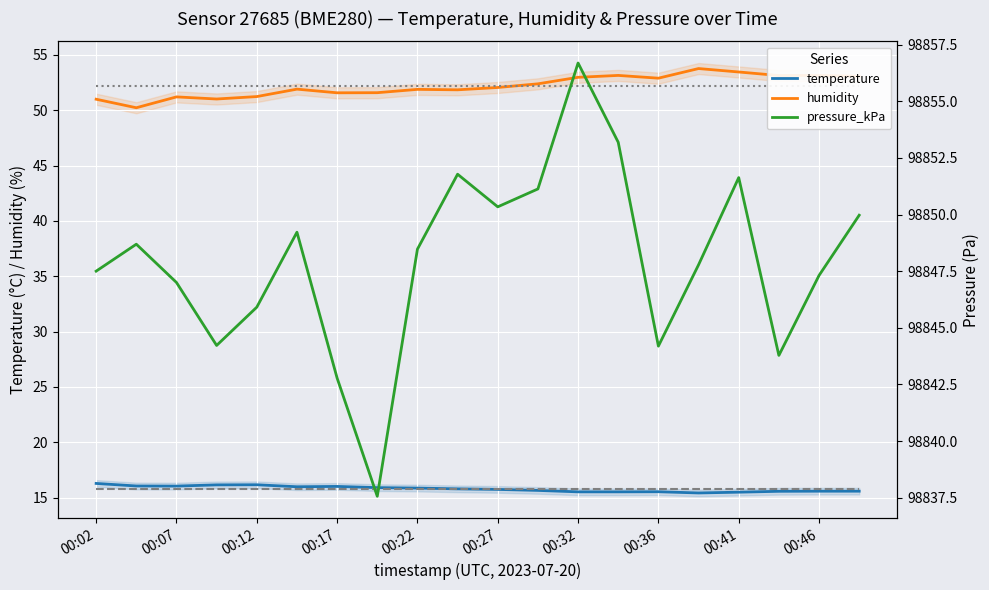

What is the value of the temperature point at the 12th from the left?

15.7